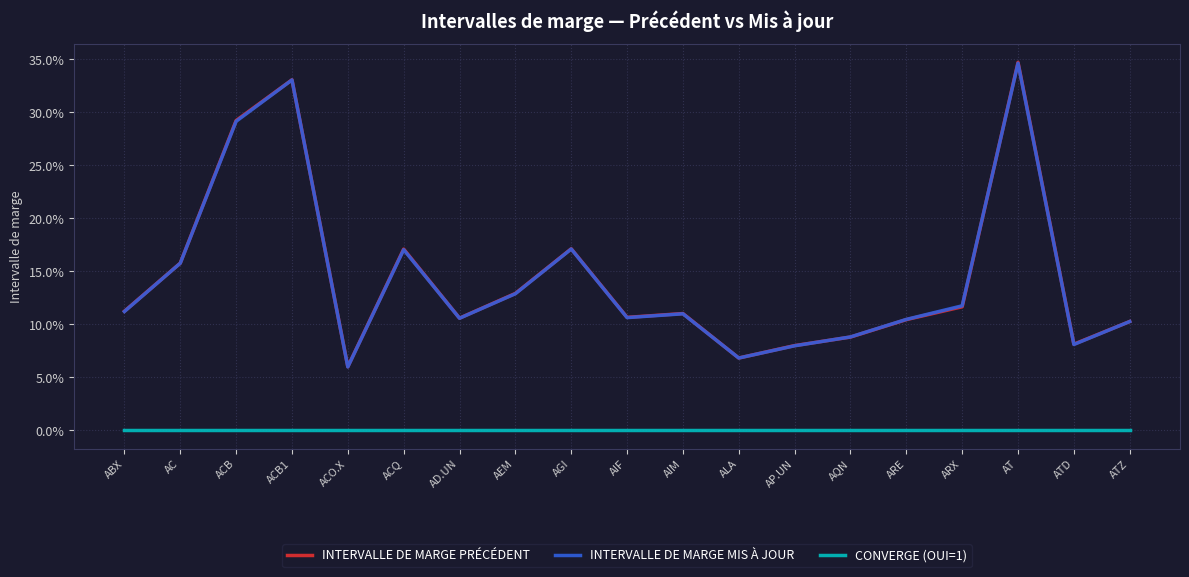

Is this an area chart (filled region under the line)?

No